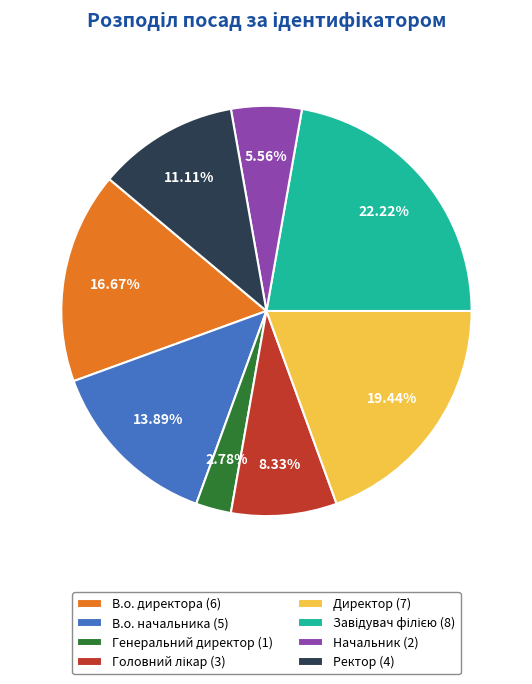

Does В.о. директора (6) represent more than half of the total?

No